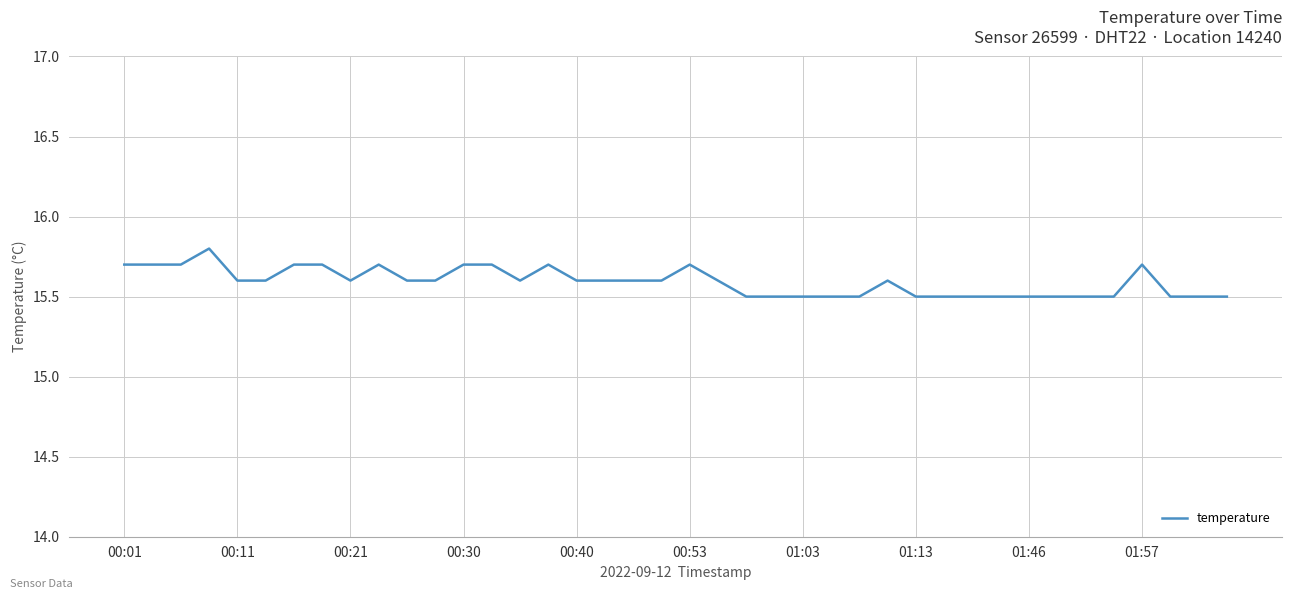

What is the greatest value displayed?

15.8